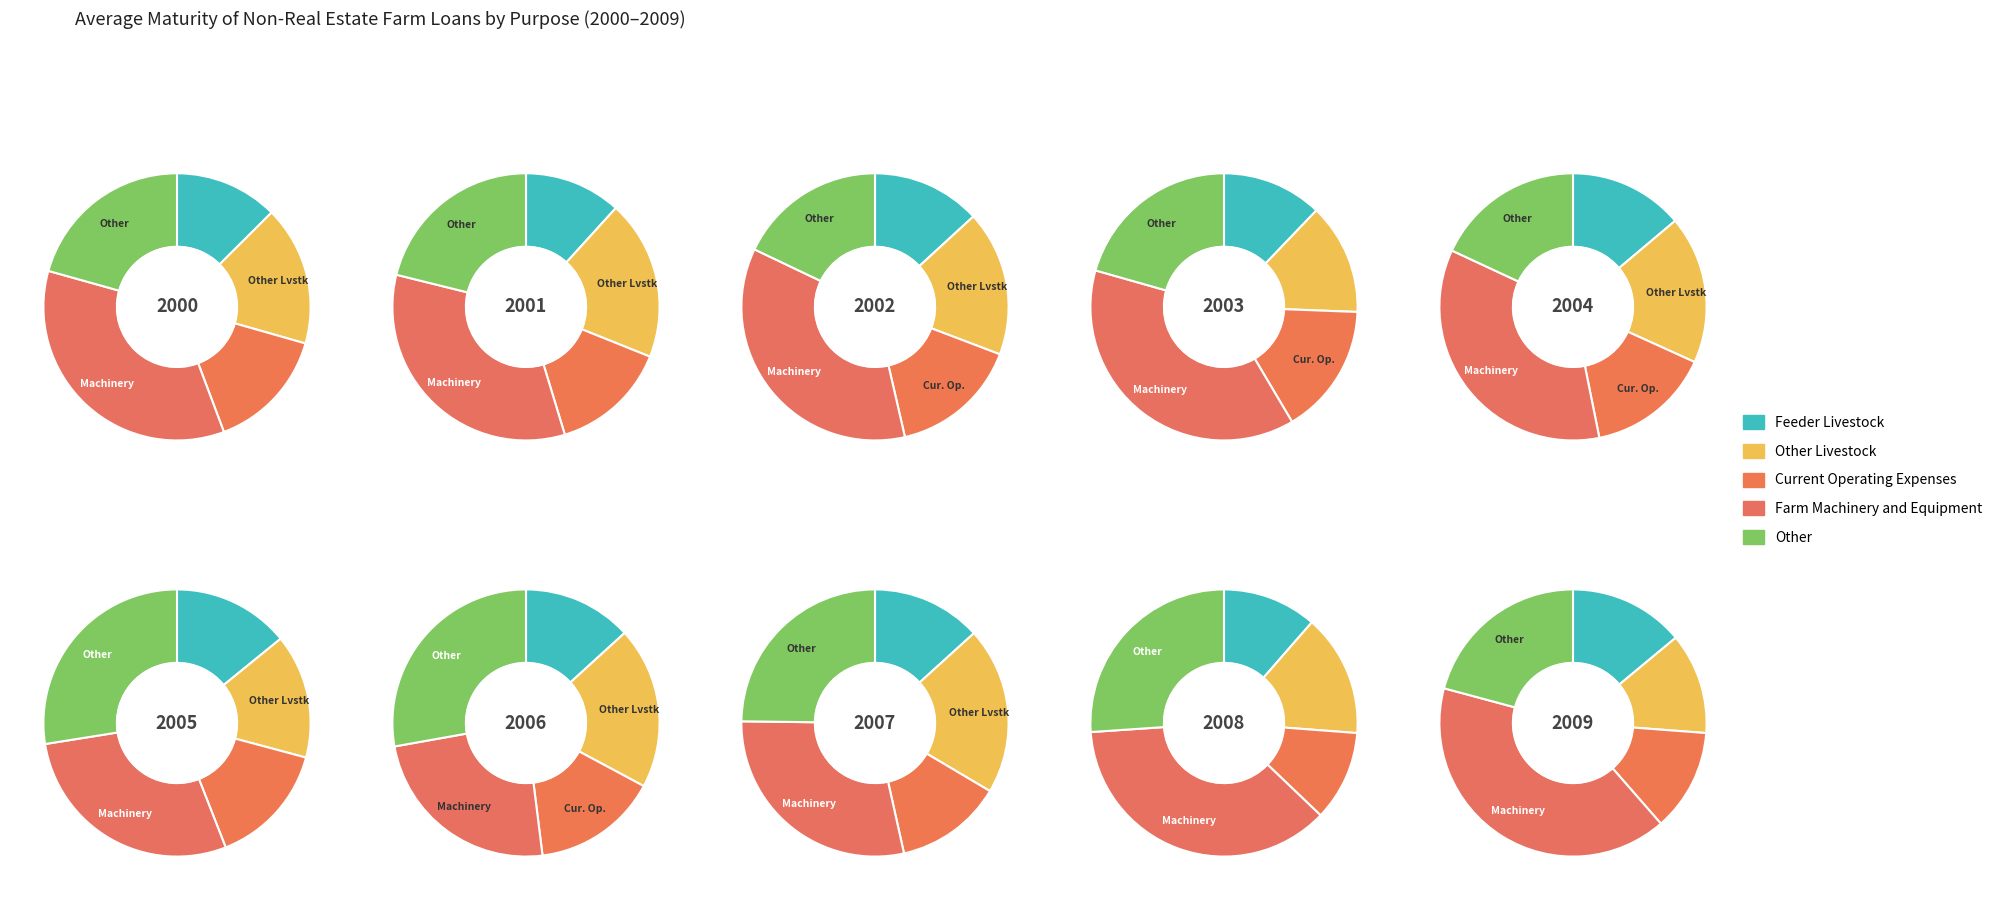

To the nearest percent, what portion does 8 represent?

14%